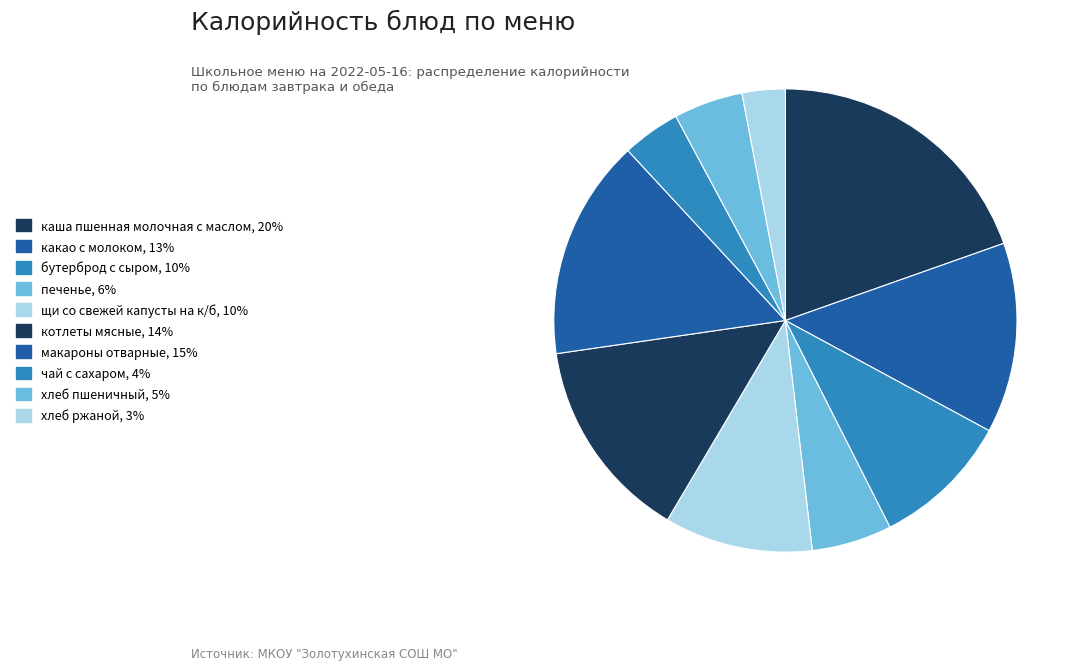

What is the smallest slice in the pie chart?

хлеб ржаной